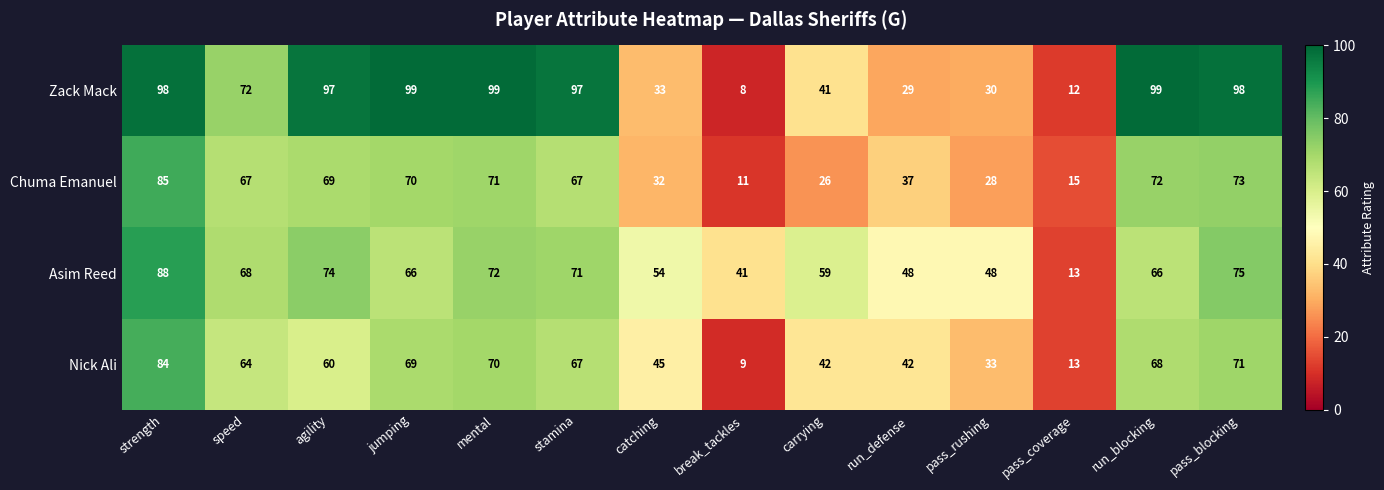

What is the smallest value displayed?

8